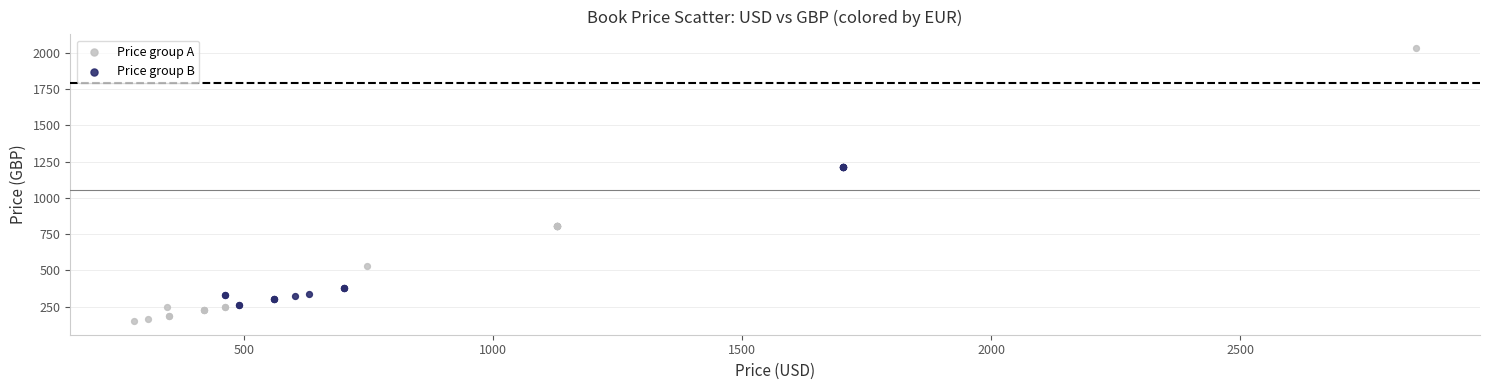

Which series has the largest Y range (max minus min)?

Price group A